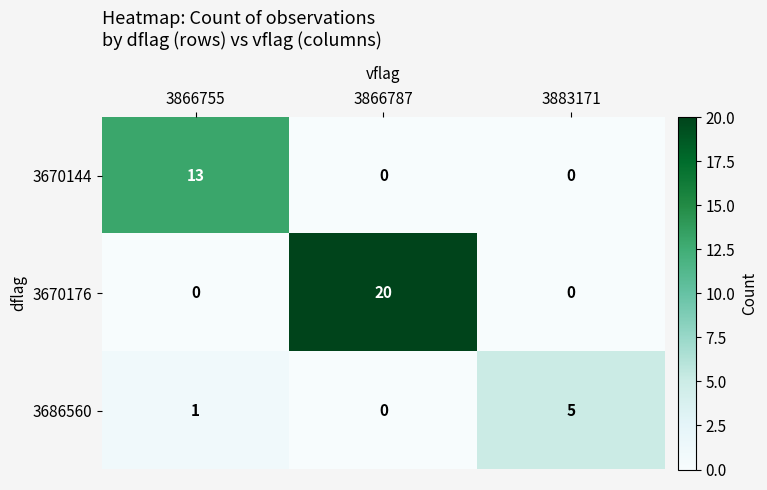

At which category is the sum across all series the highest?

3866787